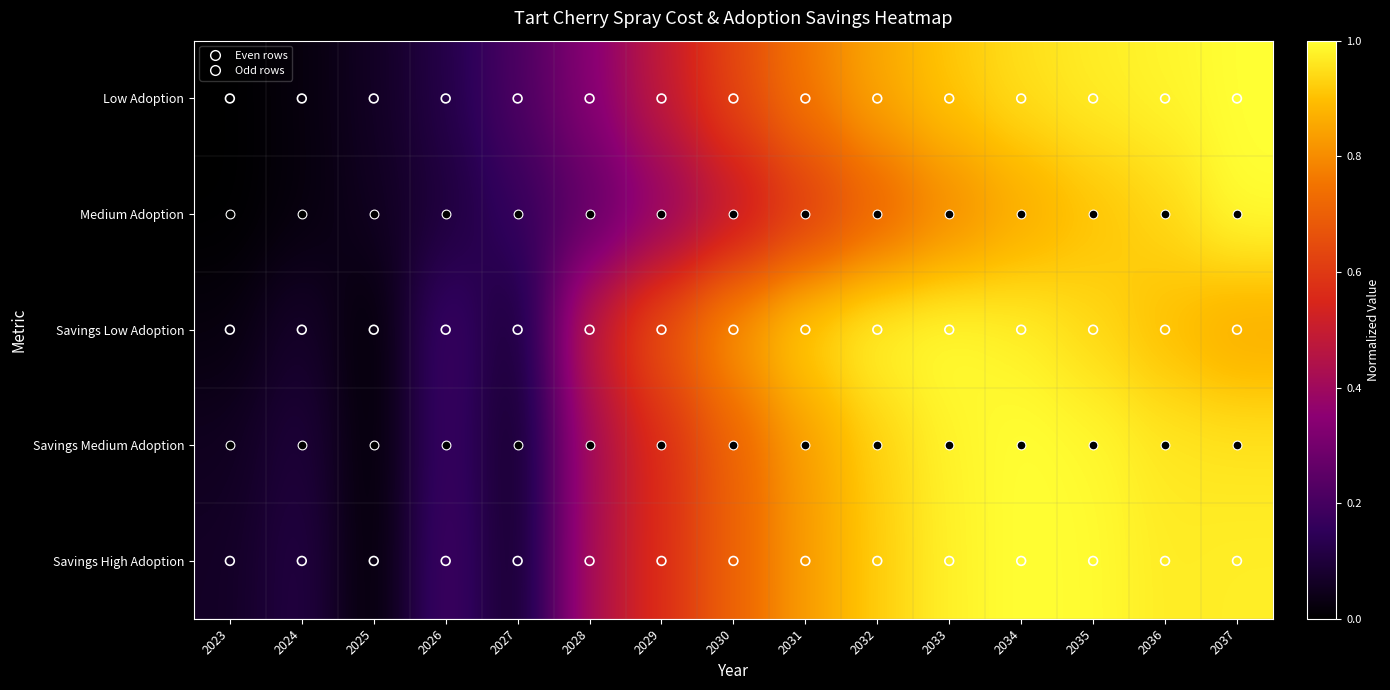

What is the spread (max minus min) of values at 2033?

0.2